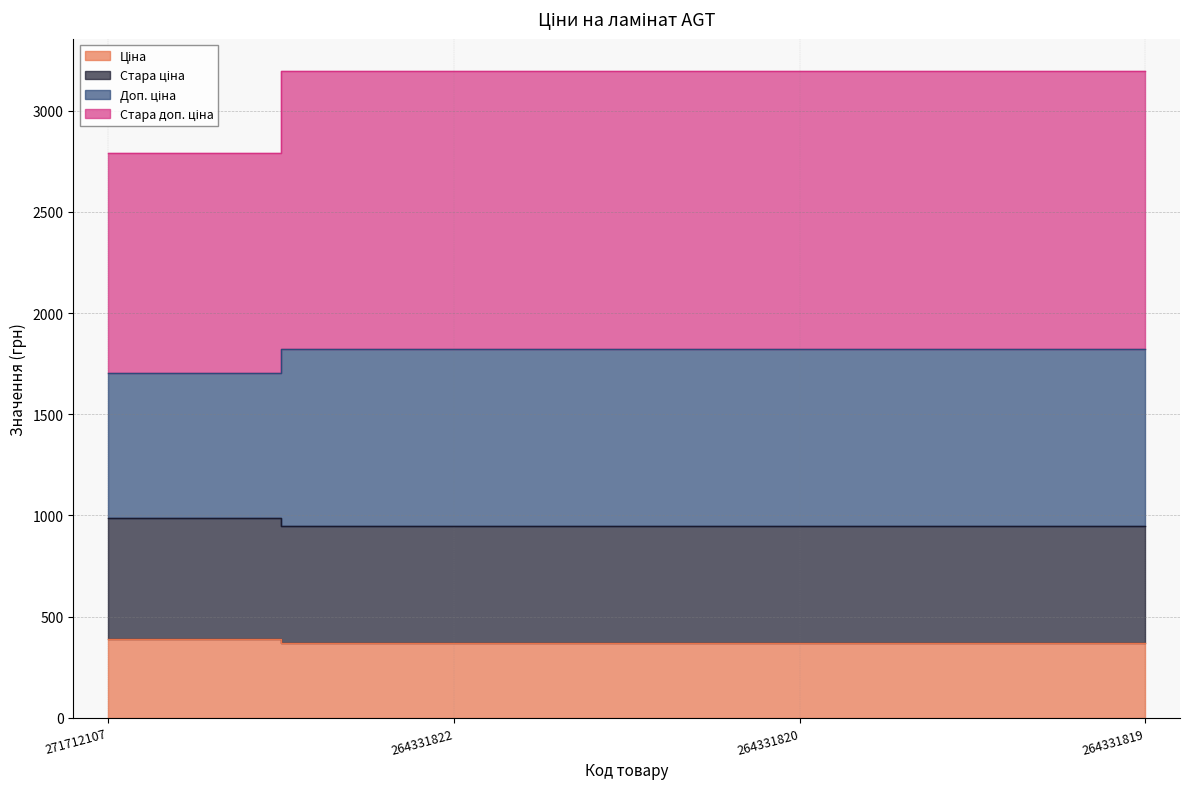

Rank the categories by Стара доп. ціна value from lowest to highest.

271712107, 264331822, 264331820, 264331819